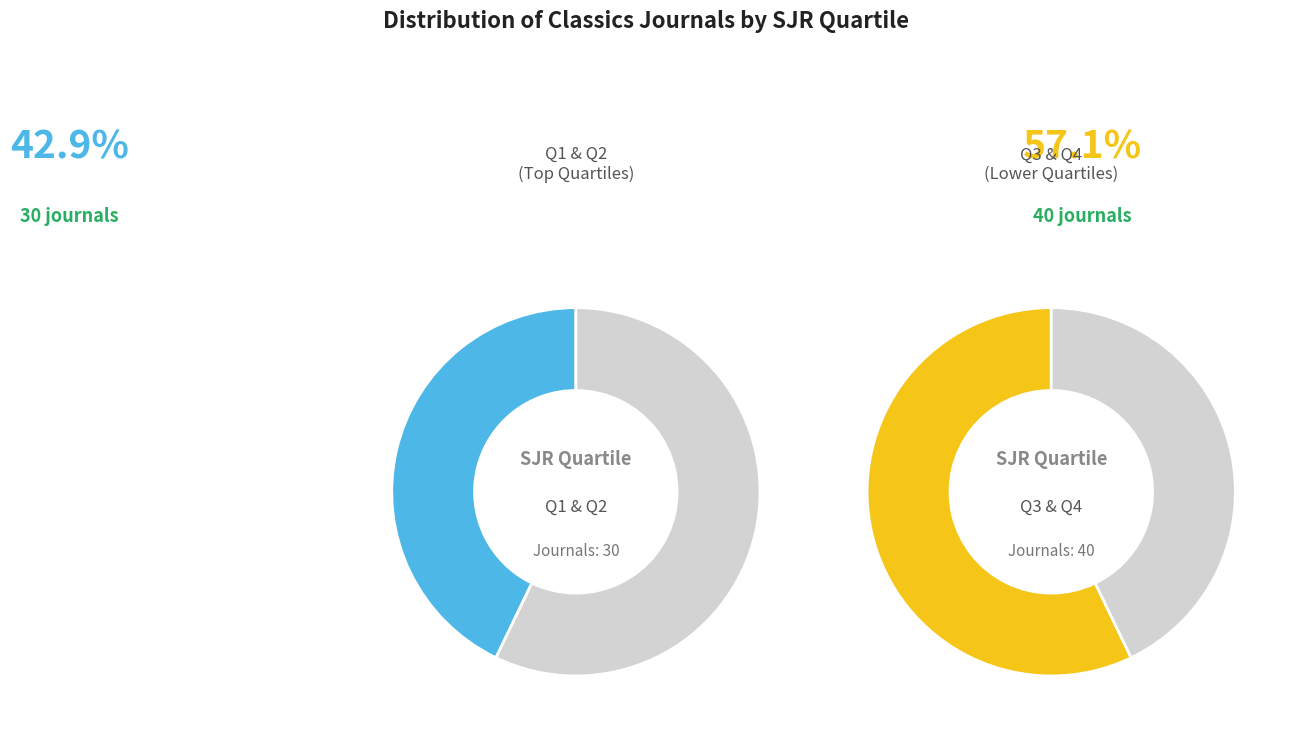

Which category has the biggest portion of the pie?

Q3